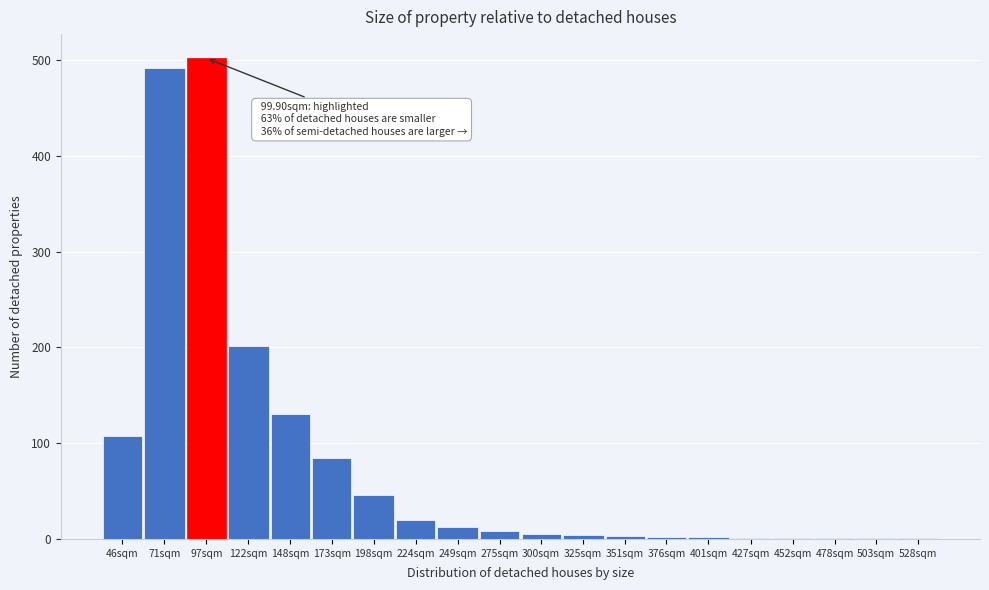

Is it true that the value at 97sqm is 502?

True